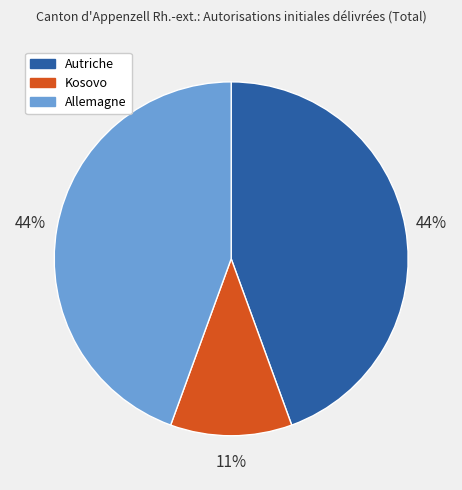

Between Autriche and Kosovo, which is larger?

Autriche